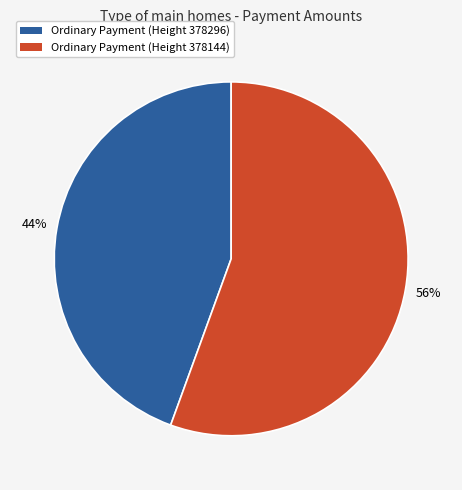

Between Ordinary Payment (Height 378296) and Ordinary Payment (Height 378144), which is larger?

Ordinary Payment (Height 378144)